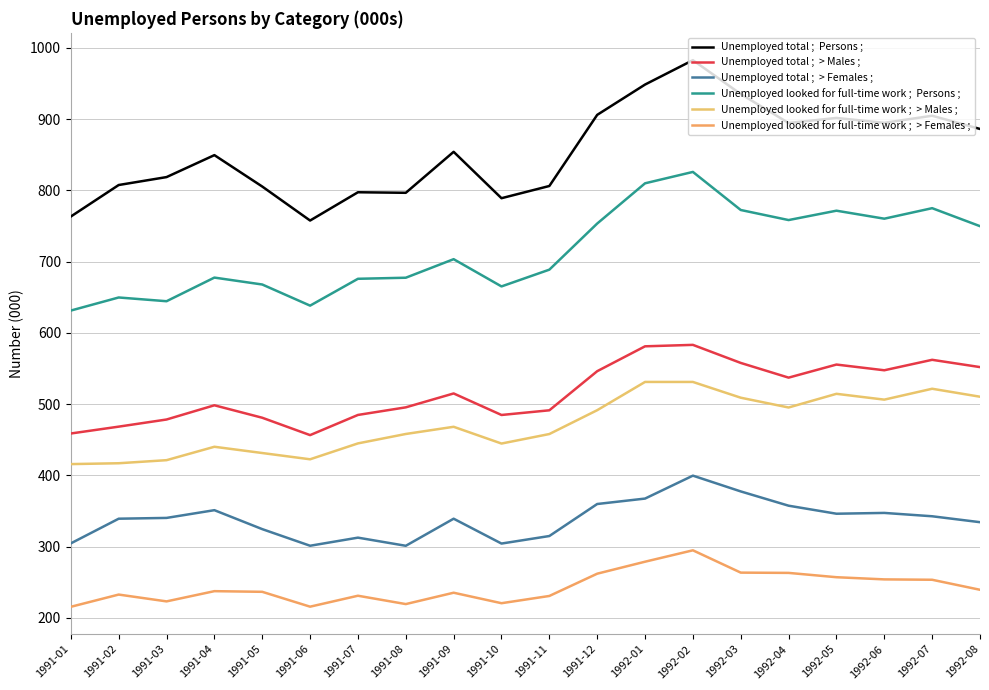

How many lines are shown in the chart?

6